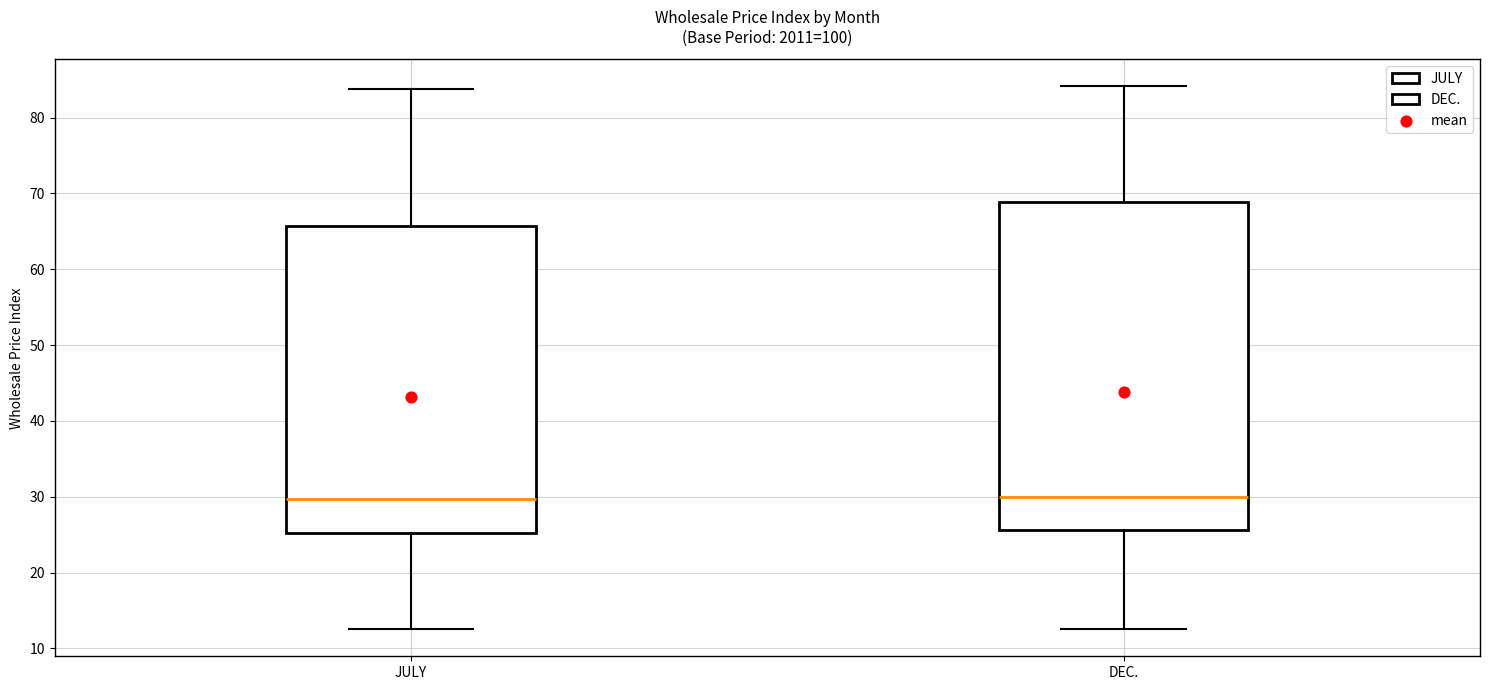

Reading left to right, transcribe this box plot: for each box, give where its median line is, the range the box spans, and where its two whiskers end, as read against the y-axis. The values are not printed on the chart, so give them approximately, as read against the axis.

JULY: median 30, box 25 to 66, whiskers 13 to 84
DEC.: median 30, box 26 to 69, whiskers 13 to 84